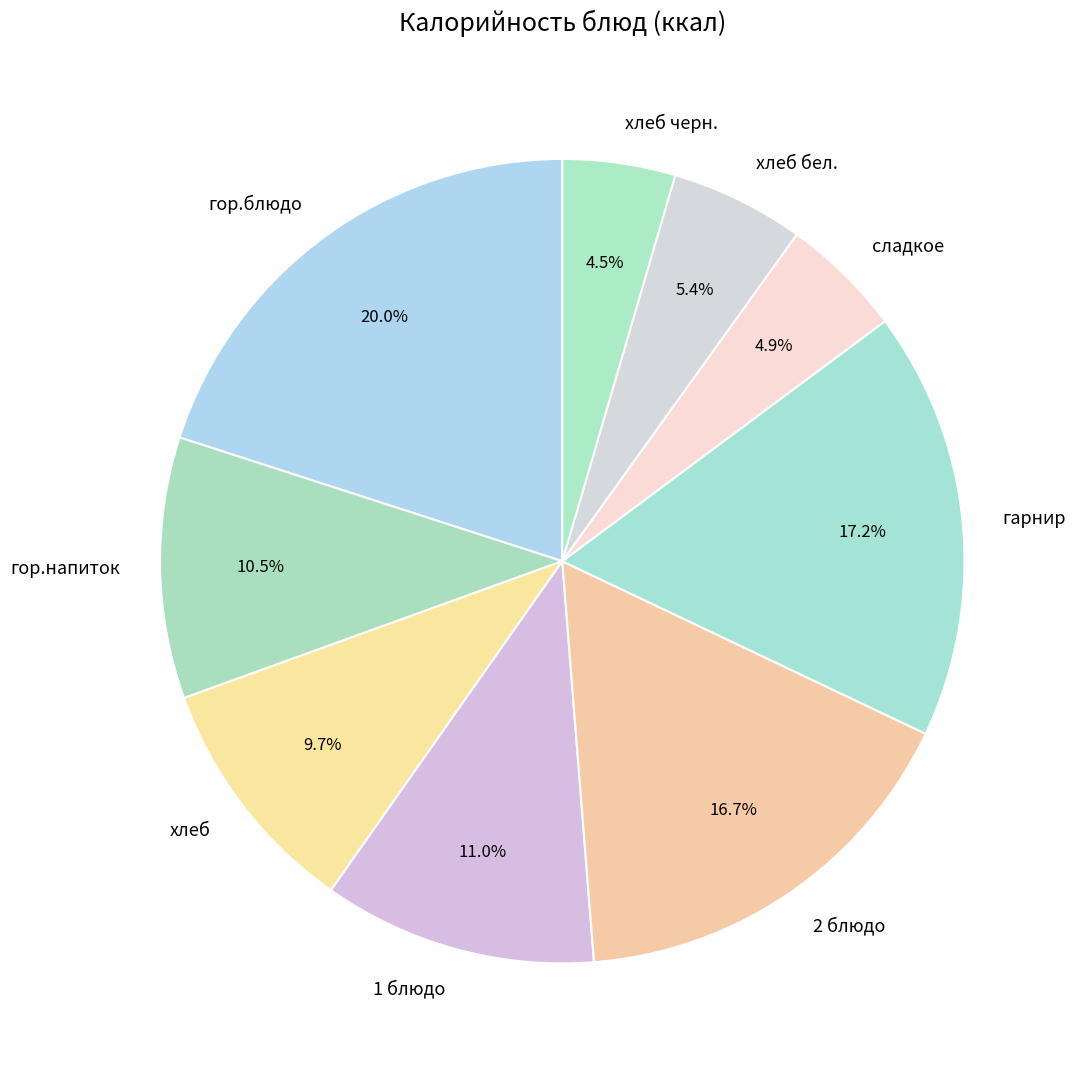

How many slices are in this pie chart?

9